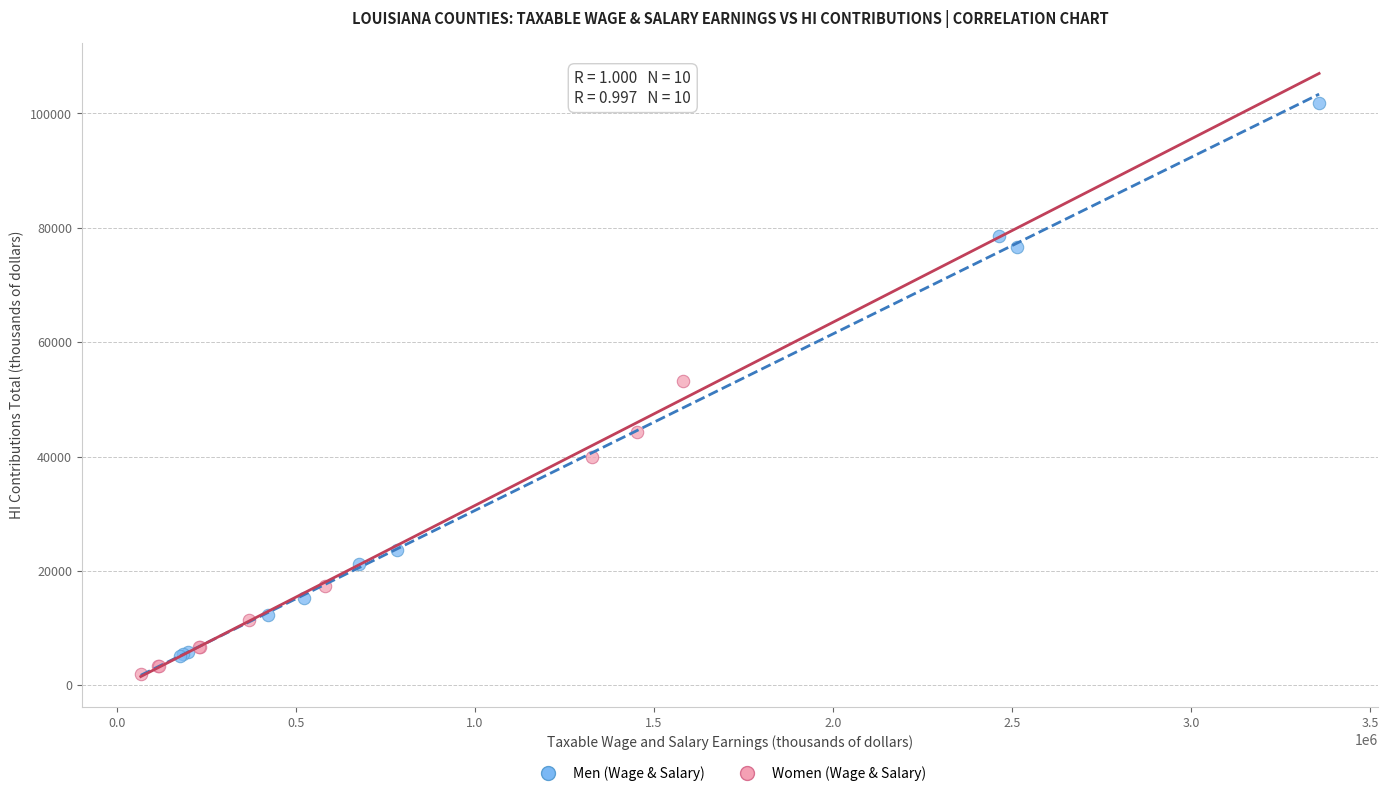

Which series reaches the maximum Y coordinate?

Men (Wage & Salary)